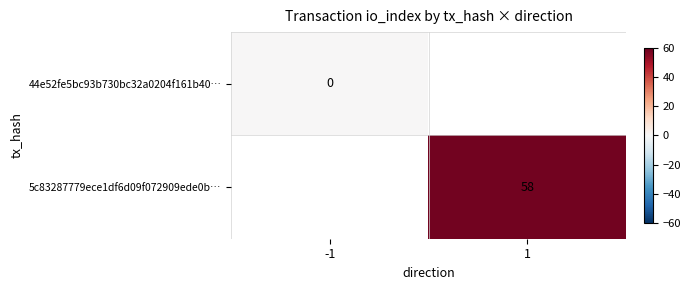

Count the number of data series in this chart.

2